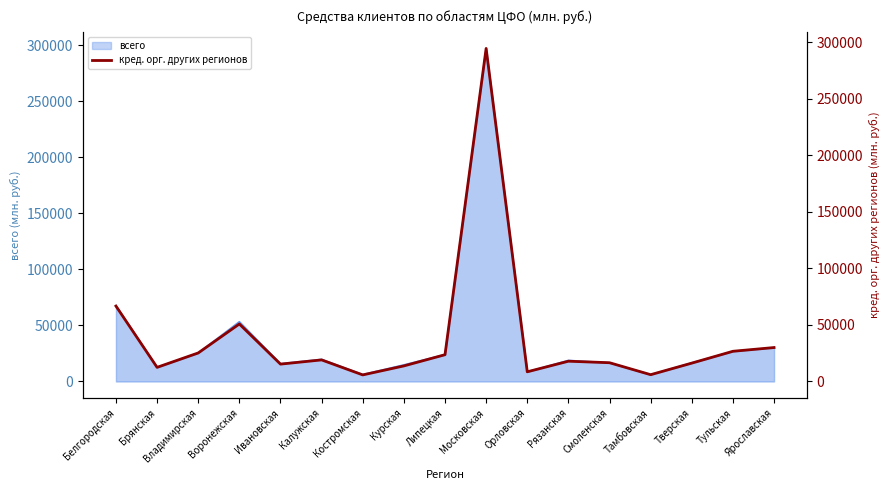

The chart shows a value of 16216 at Тверская. True or false?

True